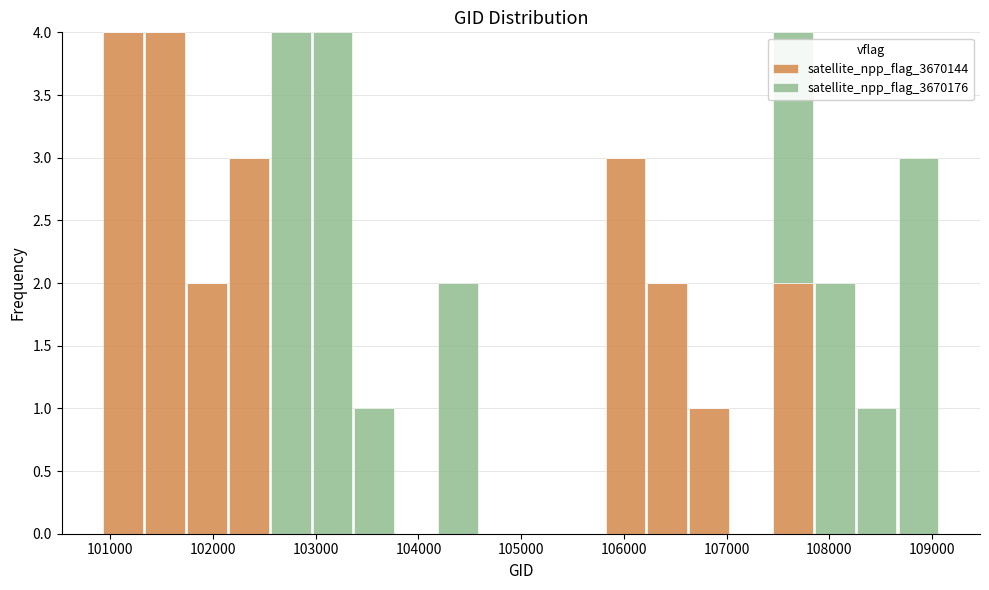

Reading left to right, list every stacked bar in this chart as the range it spans on the x-axis followed by its total height. Neither the bar edges nor the heights are printed on the chart, so give them approximately, as read against the axes.

100900 to 101300: 4
101300 to 101700: 4
101700 to 102100: 2
102100 to 102600: 3
102600 to 103000: 4
103000 to 103400: 4
103400 to 103800: 1
103800 to 104200: 0
104200 to 104600: 2
104600 to 105000: 0
105000 to 105400: 0
105400 to 105800: 0
105800 to 106200: 3
106200 to 106600: 2
106600 to 107000: 1
107000 to 107400: 0
107400 to 107800: 4
107800 to 108300: 2
108300 to 108700: 1
108700 to 109100: 3